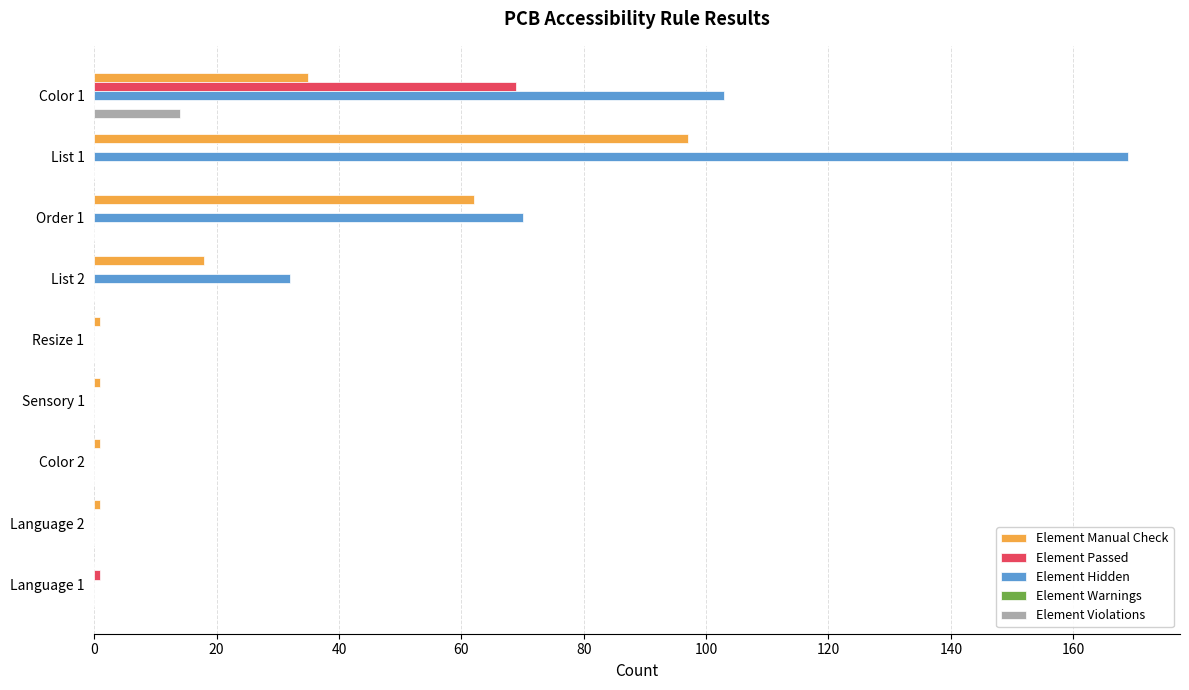

Which series has the largest total across all categories?

Element Hidden